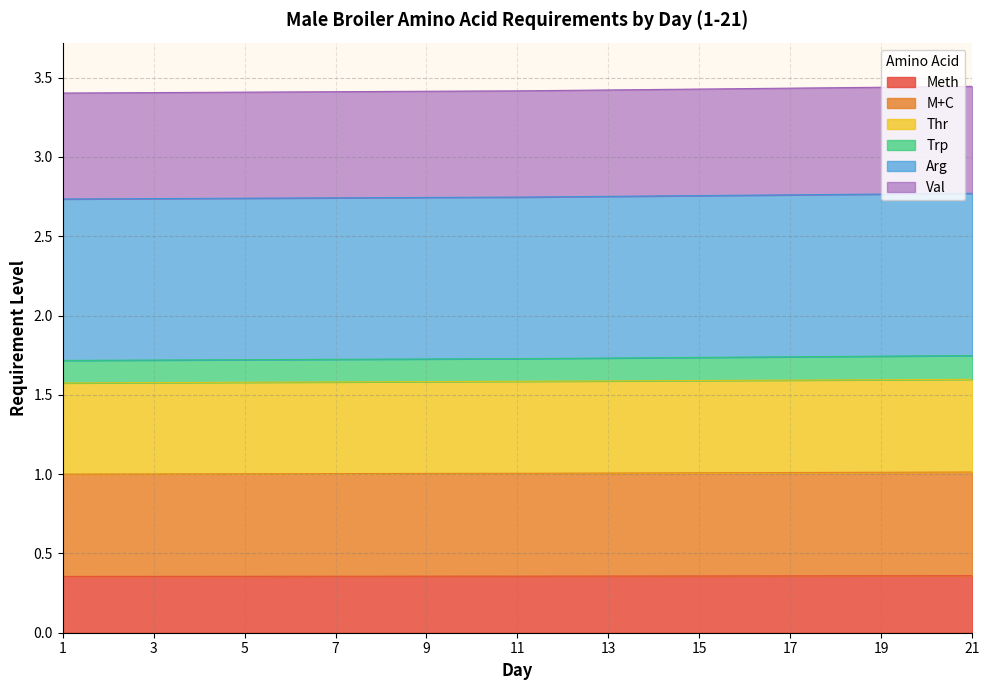

Rank the categories by Thr value from lowest to highest.

1, 2, 3, 4, 5, 6, 7, 8, 9, 10, 11, 12, 13, 14, 15, 16, 17, 18, 19, 20, 21